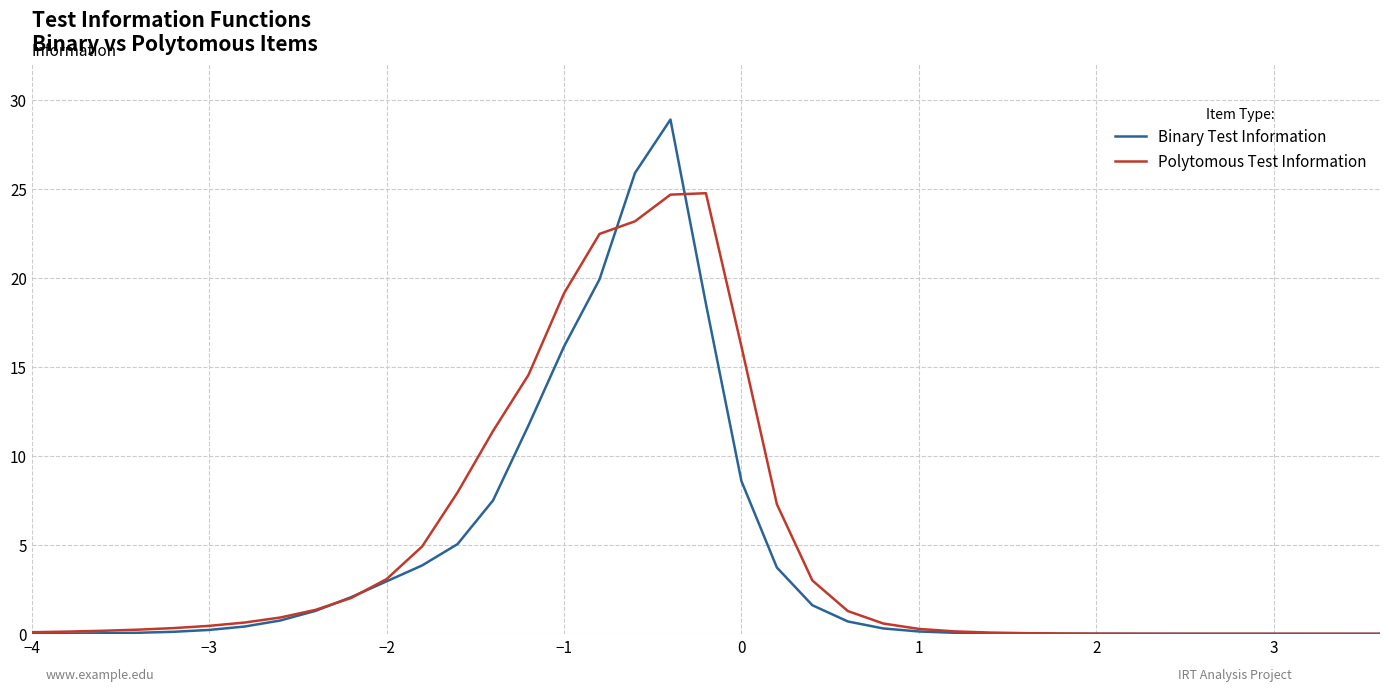

List the series in order of their peak value, highest first.

Binary Test Information, Polytomous Test Information